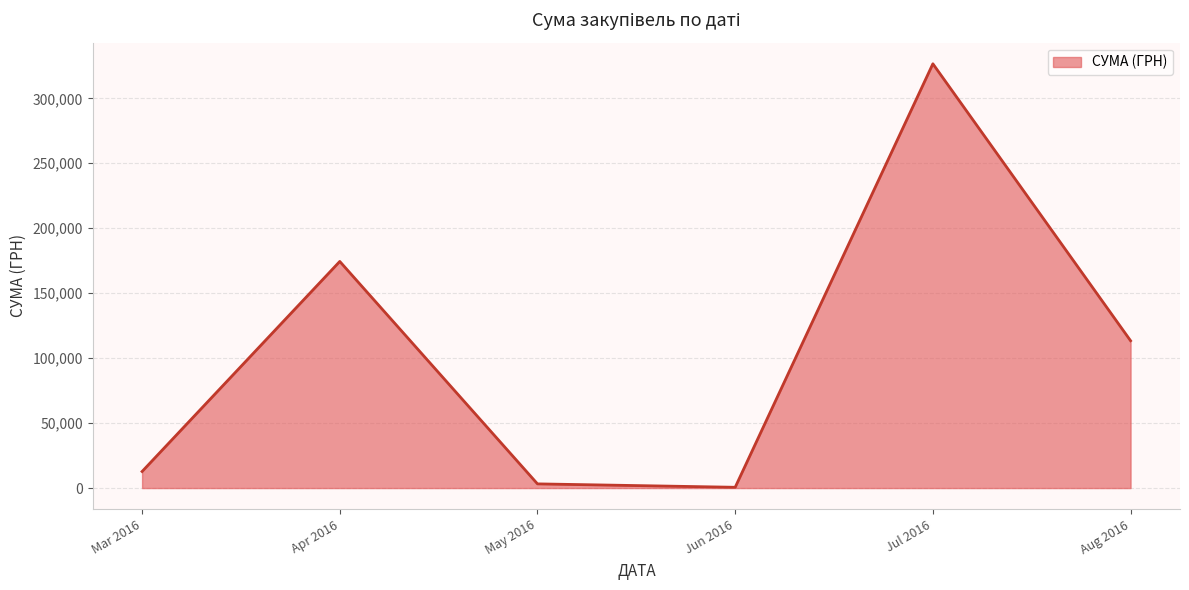

Approximately how many times larger is the value at Aug 2016 compared to Mar 2016?

8.9